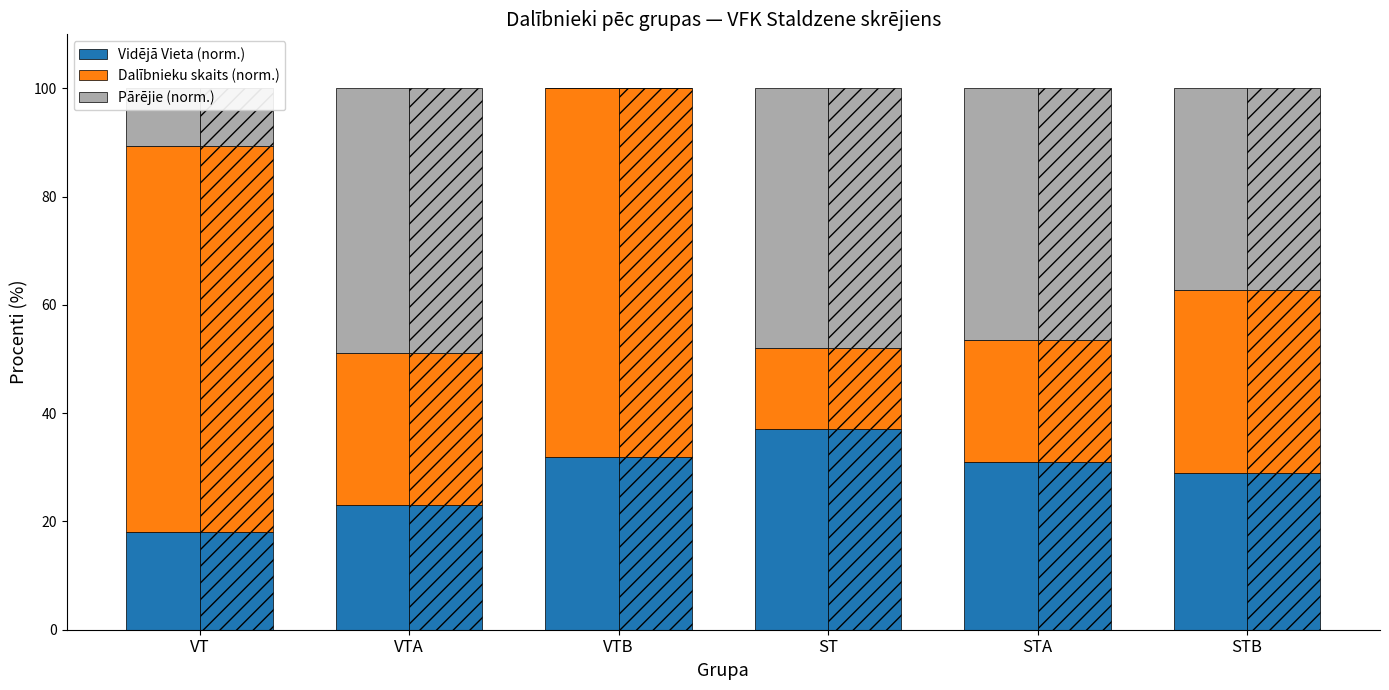

Reading left to right, what are all the values shown in this chart?

Vidējā Vieta (norm.): 18.0	23.0	32.0	37.0	31.0	29.0
Dalībnieku skaits (norm.): 71.4	28.2	68.0	15.0	22.6	33.8
Pārējie (norm.): 10.6	48.8	0.0	48.0	46.4	37.2